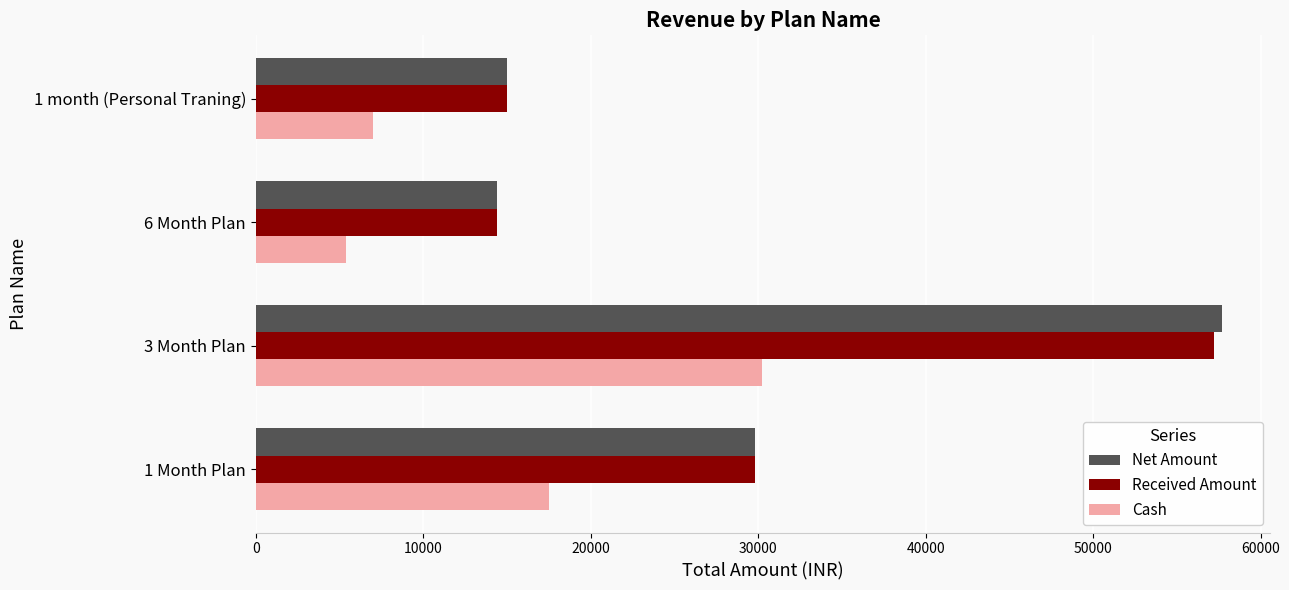

What is the sum of all Net Amount values?

116900